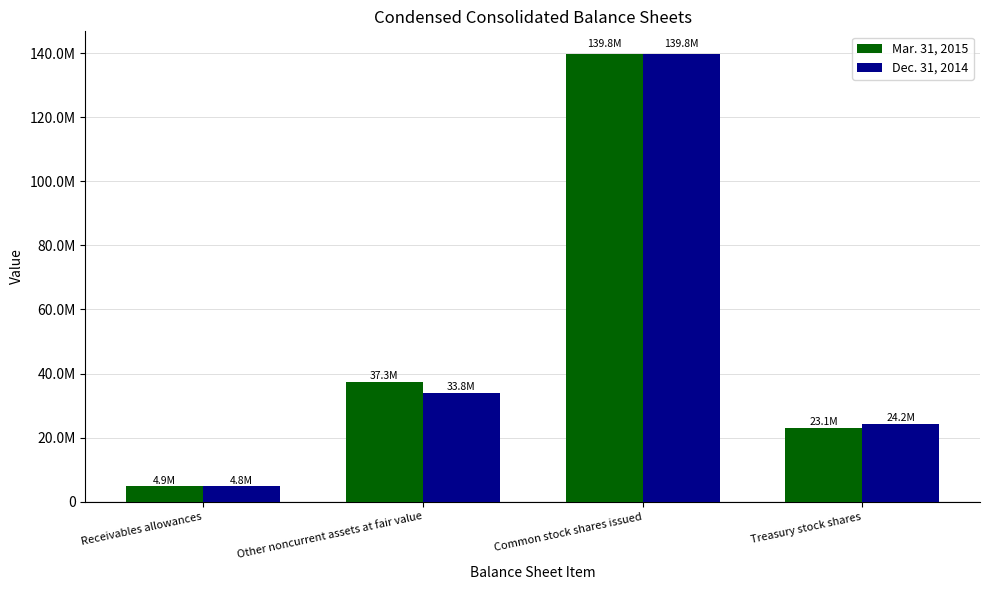

Reading left to right, what are all the values shown in this chart?

Mar. 31, 2015: Receivables allowances=4878000	Other noncurrent assets at fair value=37300000	Common stock shares issued=139820388	Treasury stock shares=23108333
Dec. 31, 2014: Receivables allowances=4806000	Other noncurrent assets at fair value=33800000	Common stock shares issued=139820388	Treasury stock shares=24182584